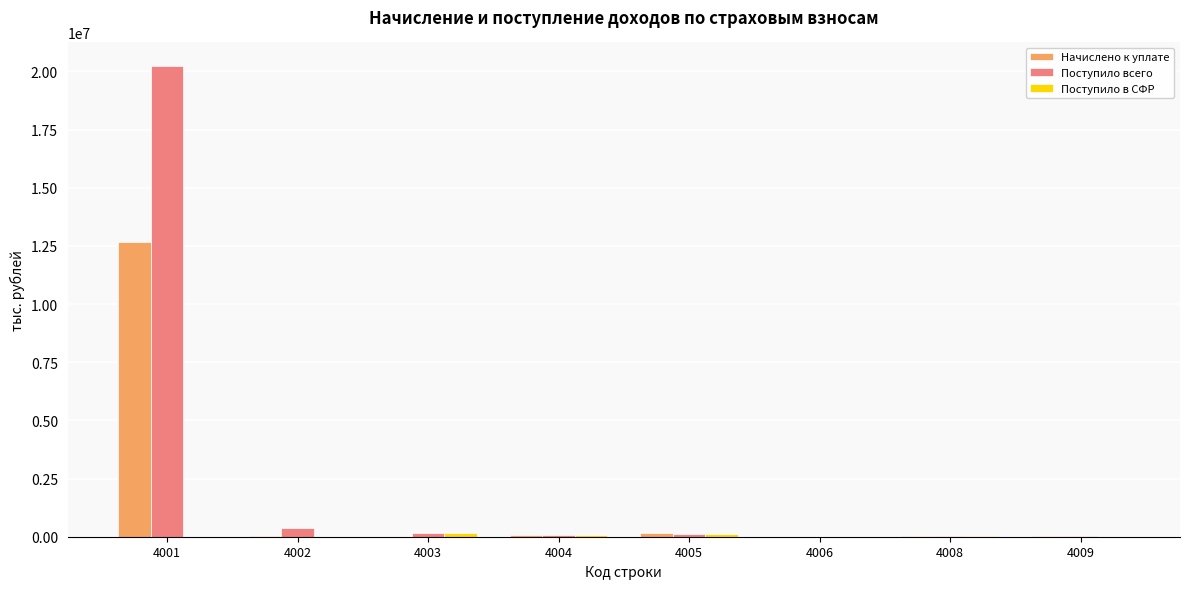

What is the highest value of the Поступило всего series?

20236695